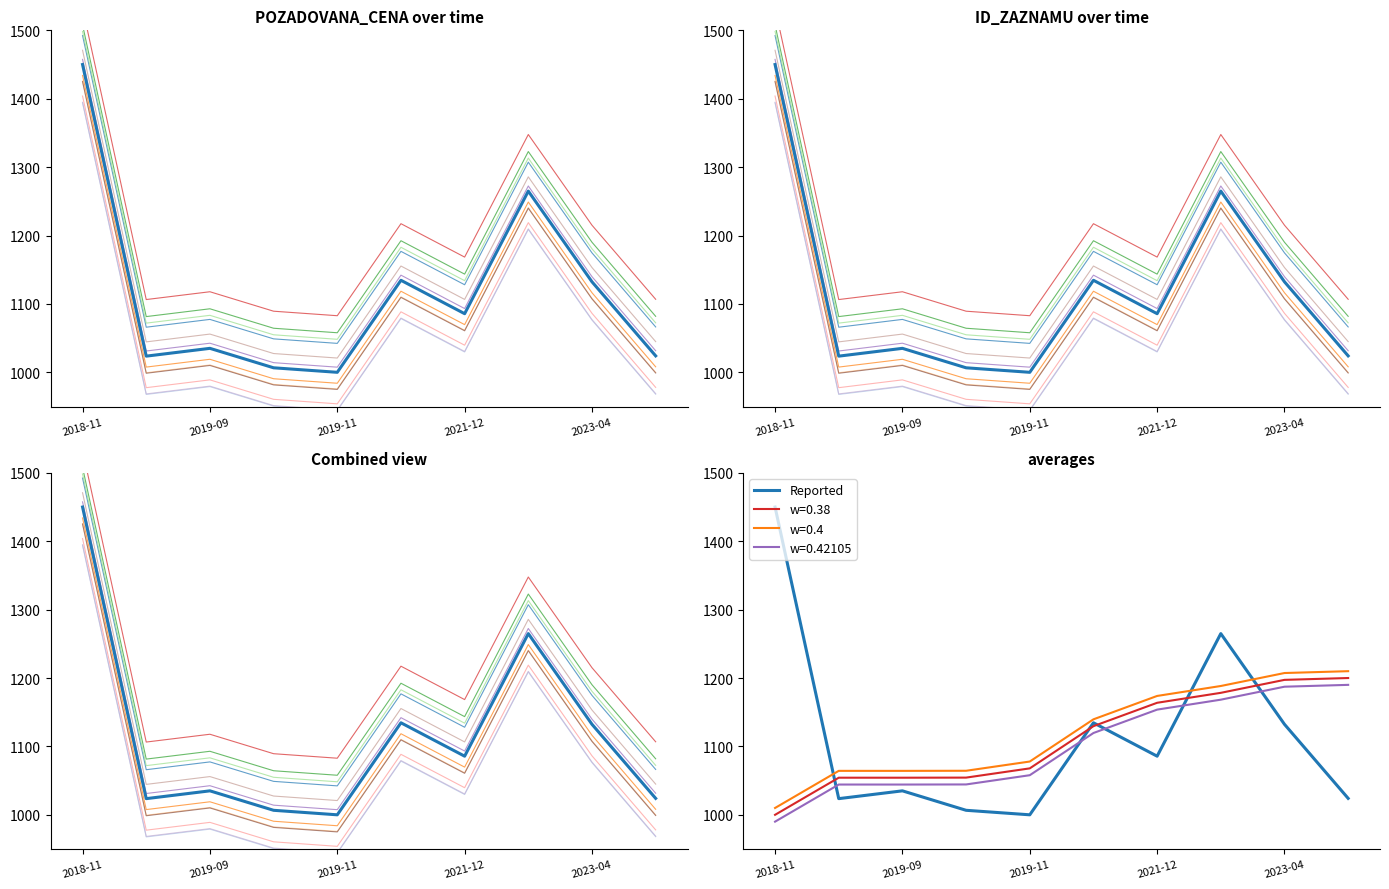

At which label does the data first exceed 1085?

2018-11